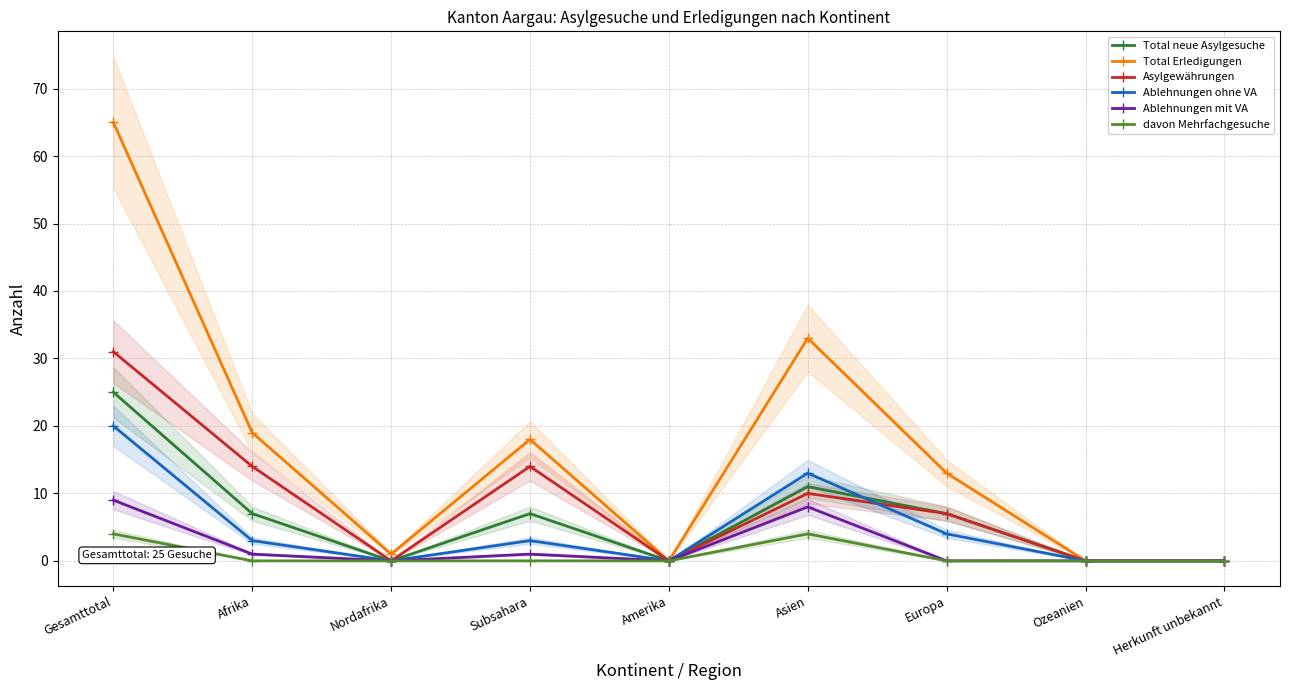

At which category does Total Erledigungen reach its first local valley?

Nordafrika